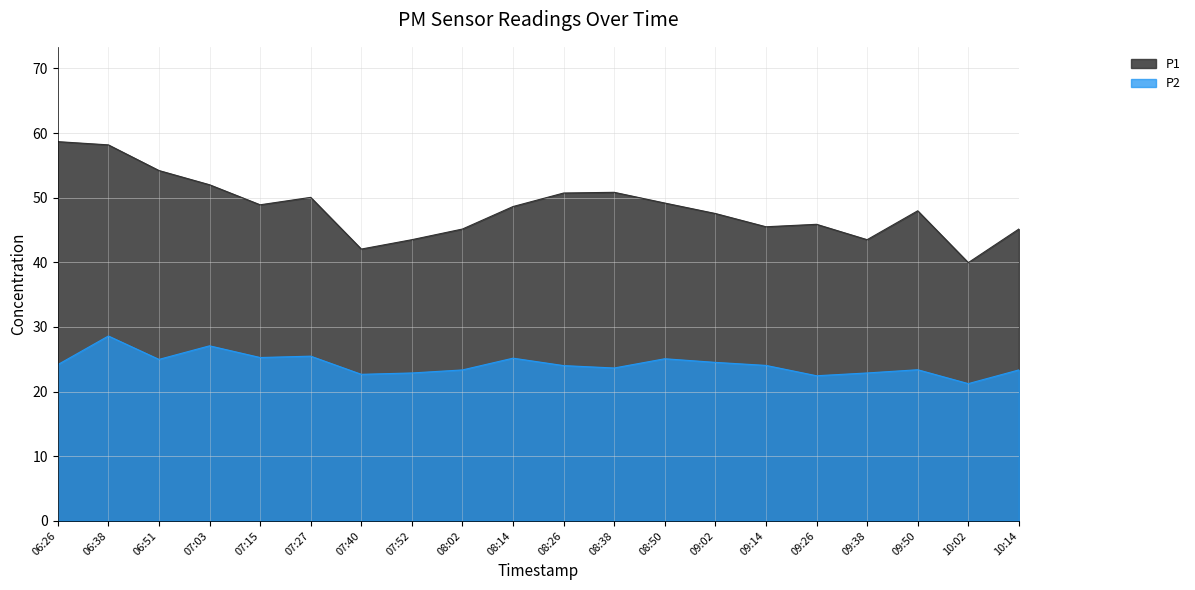

Where is the first local minimum for P1?

07:15